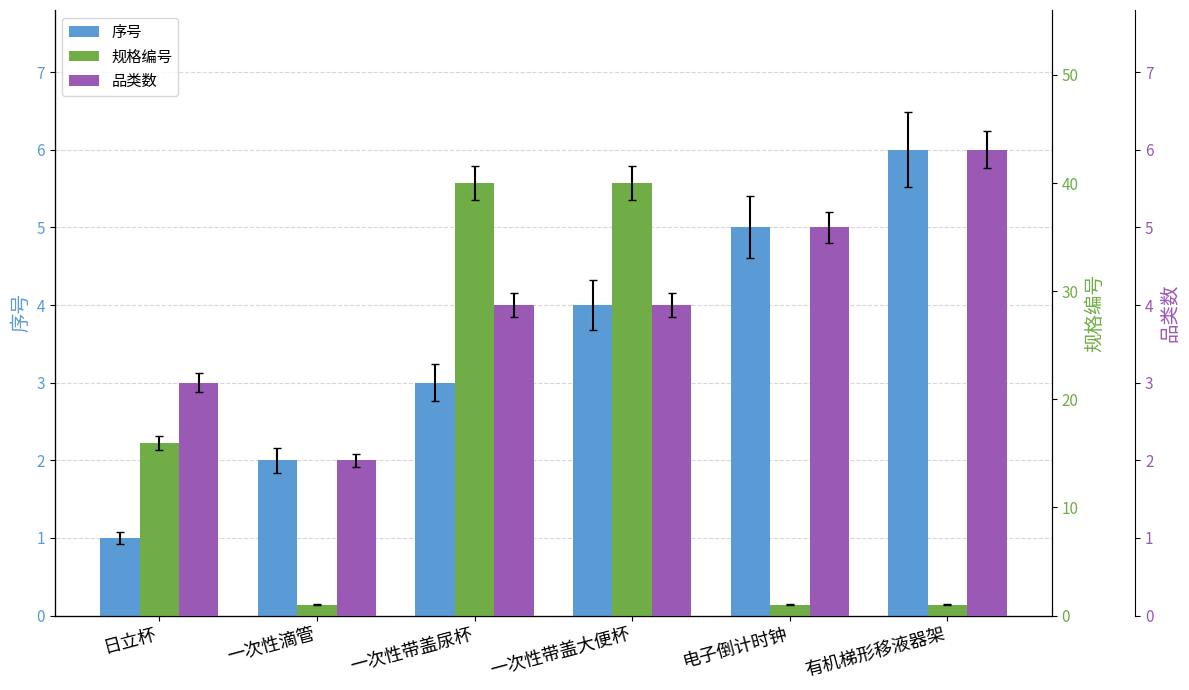

Which has a higher value, 电子倒计时钟 or 一次性滴管?

电子倒计时钟